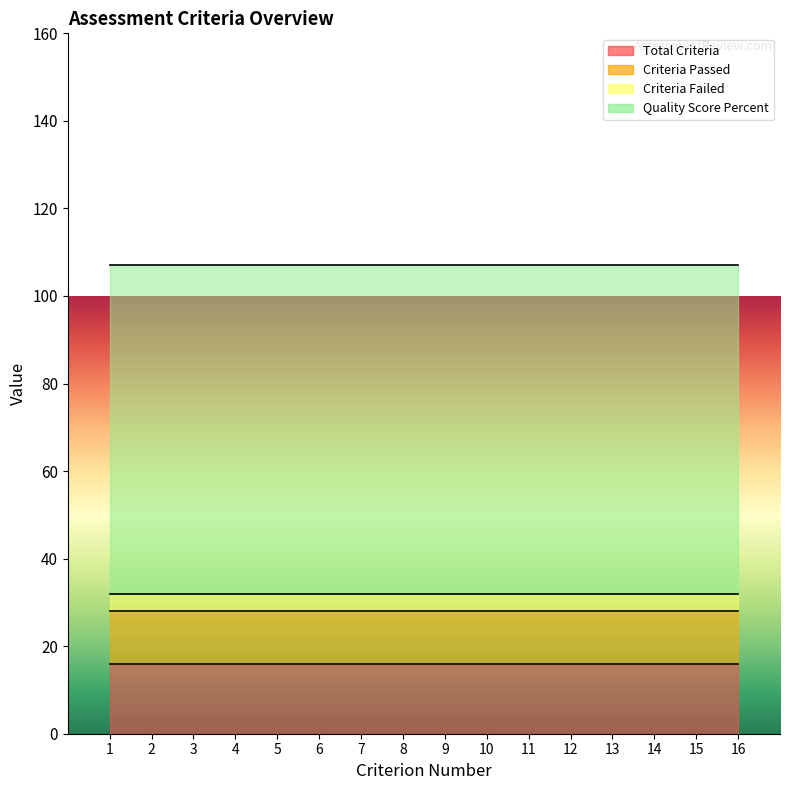

What is the highest value of the Total_Criteria series?

16